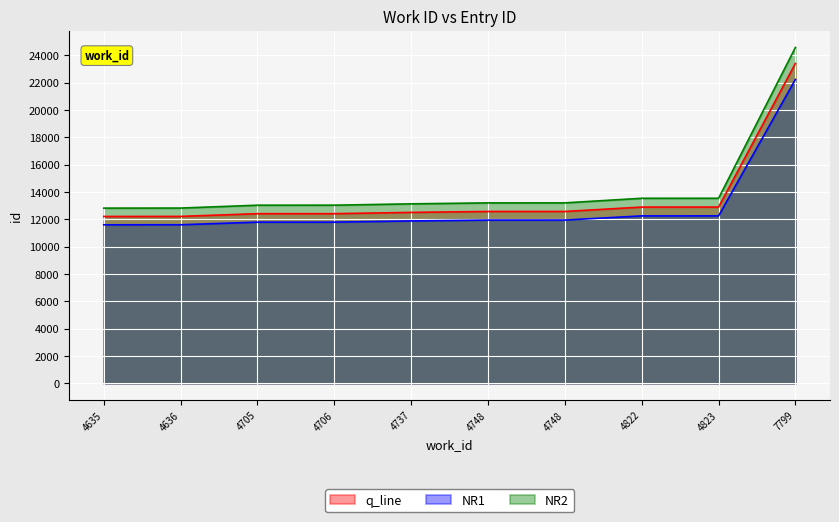

What is the approximate value of q_line at 4635?

12205.0